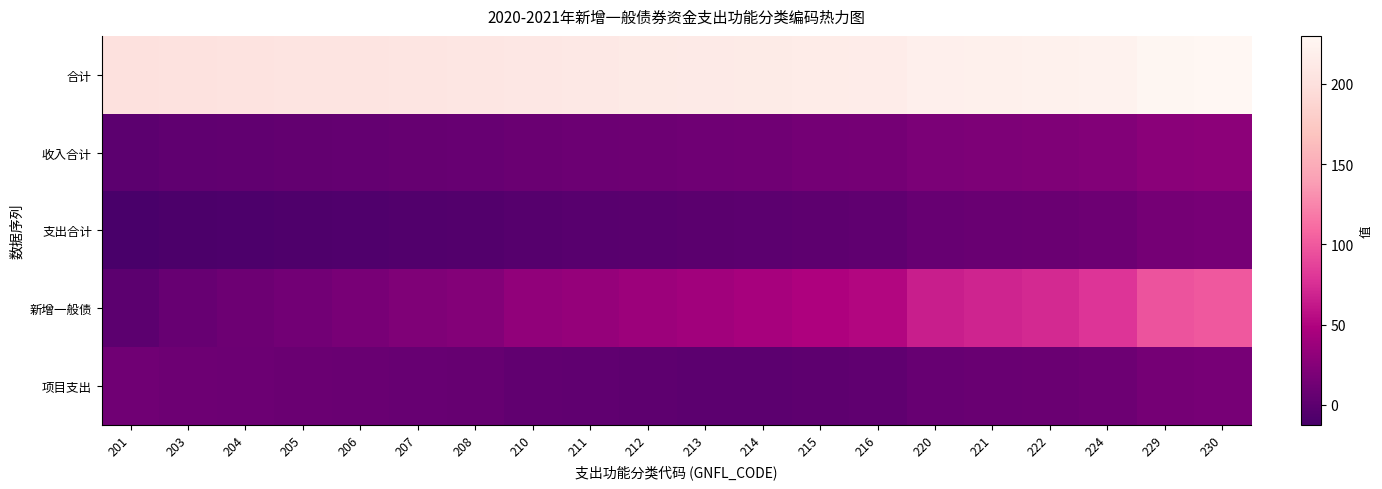

Reading right to left, transcribe all the data shown in this chart.

合计: 230=230.0	229=229.0	224=224.0	222=222.0	221=221.0	220=220.0	216=216.0	215=215.0	214=214.0	213=213.0	212=212.0	211=211.0	210=210.0	208=208.0	207=207.0	206=206.0	205=205.0	204=204.0	203=203.0	201=201.0
收入合计: 230=29.0	229=28.0	224=23.0	222=21.0	221=20.0	220=19.0	216=15.0	215=14.0	214=13.0	213=12.0	212=11.0	211=10.0	210=9.0	208=7.0	207=6.0	206=5.0	205=4.0	204=3.0	203=2.0	201=0.0
支出合计: 230=16.4	229=15.4	224=10.4	222=8.4	221=7.4	220=6.4	216=2.4	215=1.4	214=0.4	213=-0.6	212=-1.6	211=-2.6	210=-3.6	208=-5.6	207=-6.6	206=-7.6	205=-8.6	204=-9.6	203=-10.6	201=-12.6
新增一般债: 230=100.0	229=96.6	224=79.3	222=72.4	221=69.0	220=65.5	216=51.7	215=48.3	214=44.8	213=41.4	212=37.9	211=34.5	210=31.0	208=24.1	207=20.7	206=17.2	205=13.8	204=10.3	203=6.9	201=0.0
项目支出: 230=16.4	229=15.4	224=10.4	222=8.4	221=7.4	220=6.4	216=2.4	215=1.4	214=0.4	213=0.6	212=1.6	211=2.6	210=3.6	208=5.6	207=6.6	206=7.6	205=8.6	204=9.6	203=10.6	201=12.6